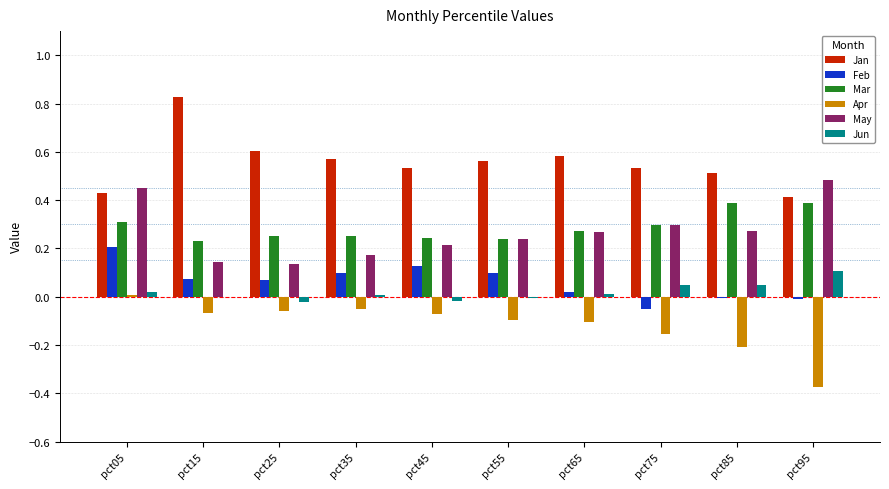

True or false: Jan has a value of 0.5 at pct85.

True